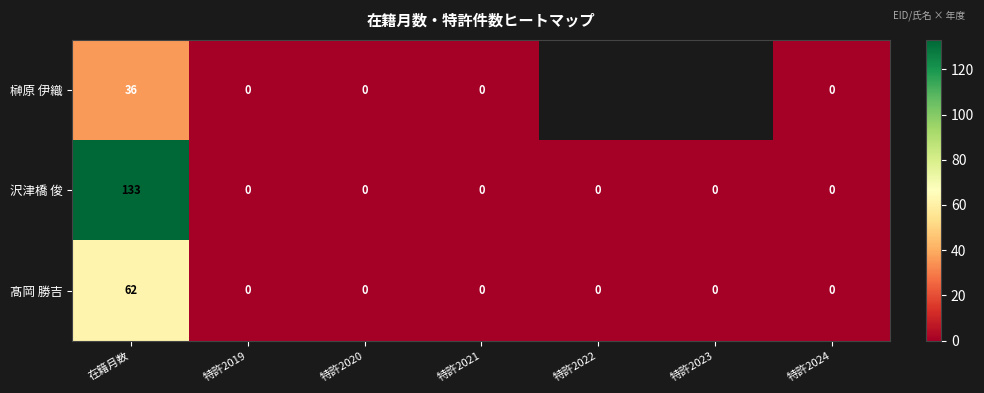

What is the sum of all 髙岡 勝吉 values?

62